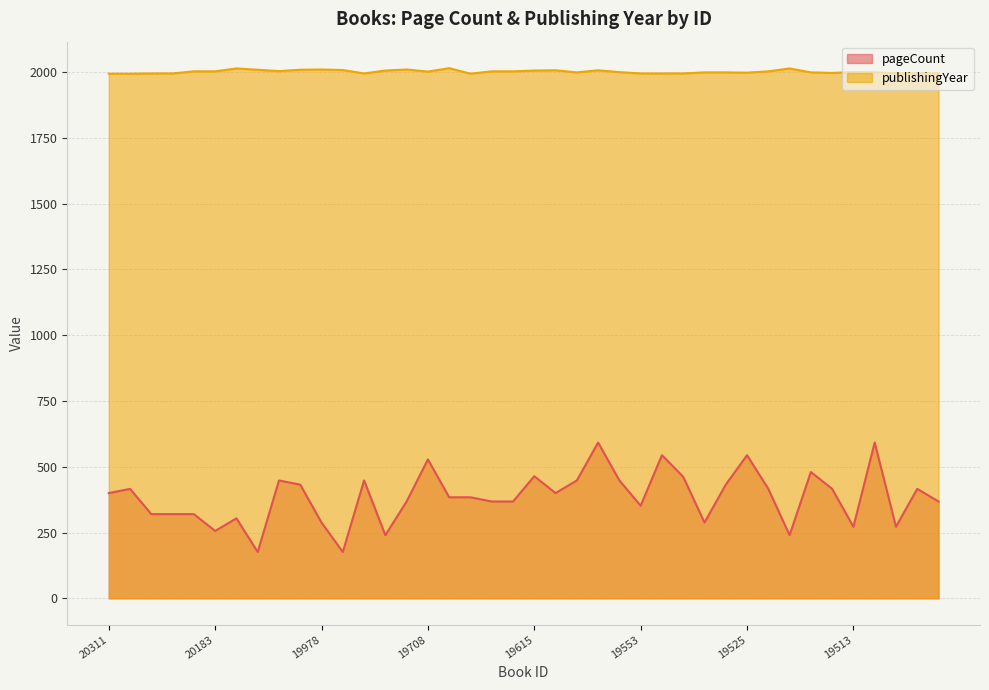

List the series in order of their overall mean, lowest first.

pageCount, publishingYear